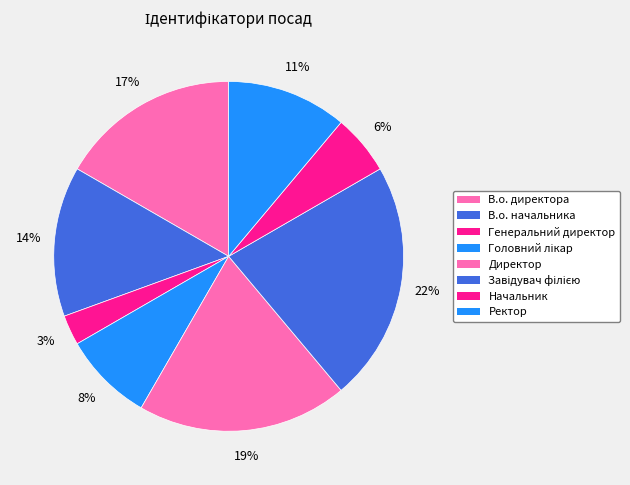

Is it true that Головний лікар is 2% of the pie?

False